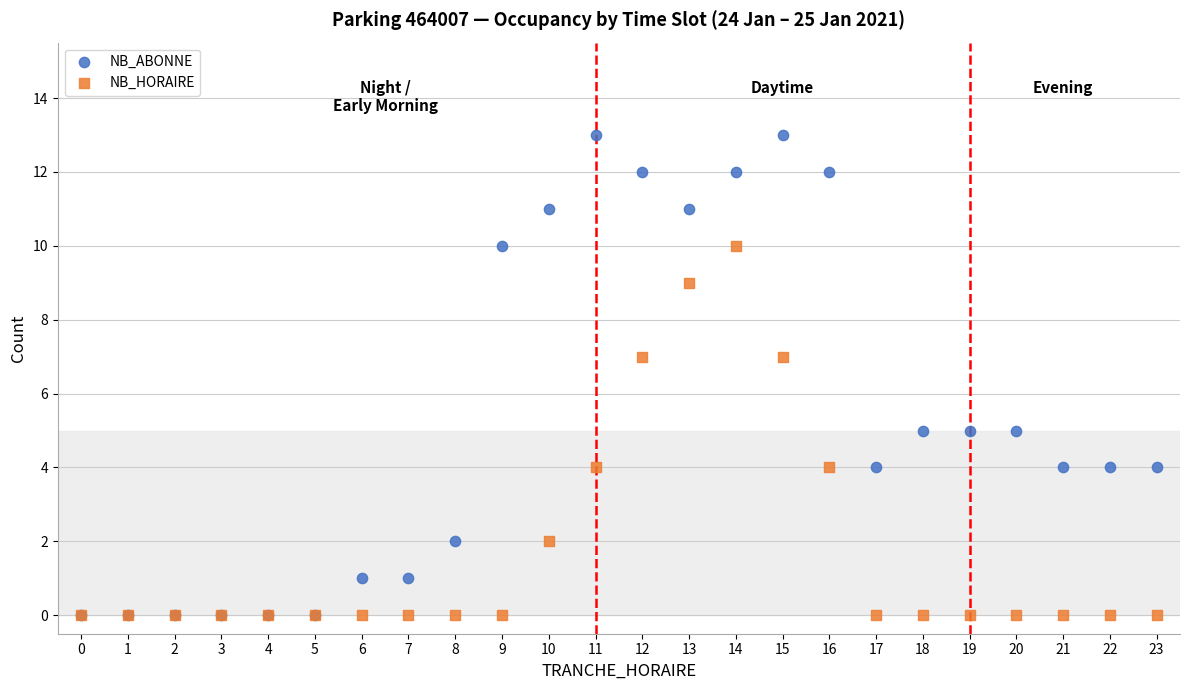

What are all the series names shown in the legend?

NB_ABONNE, NB_HORAIRE